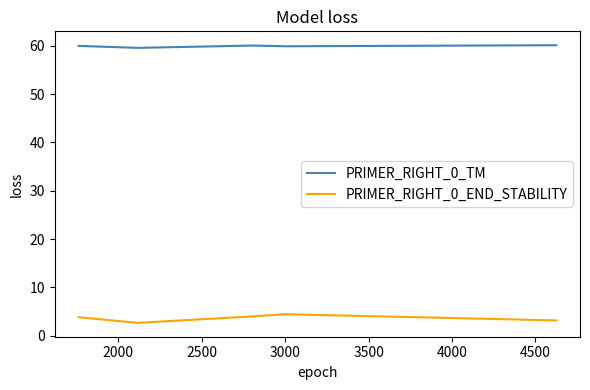

Count the number of categories in the chart.

5